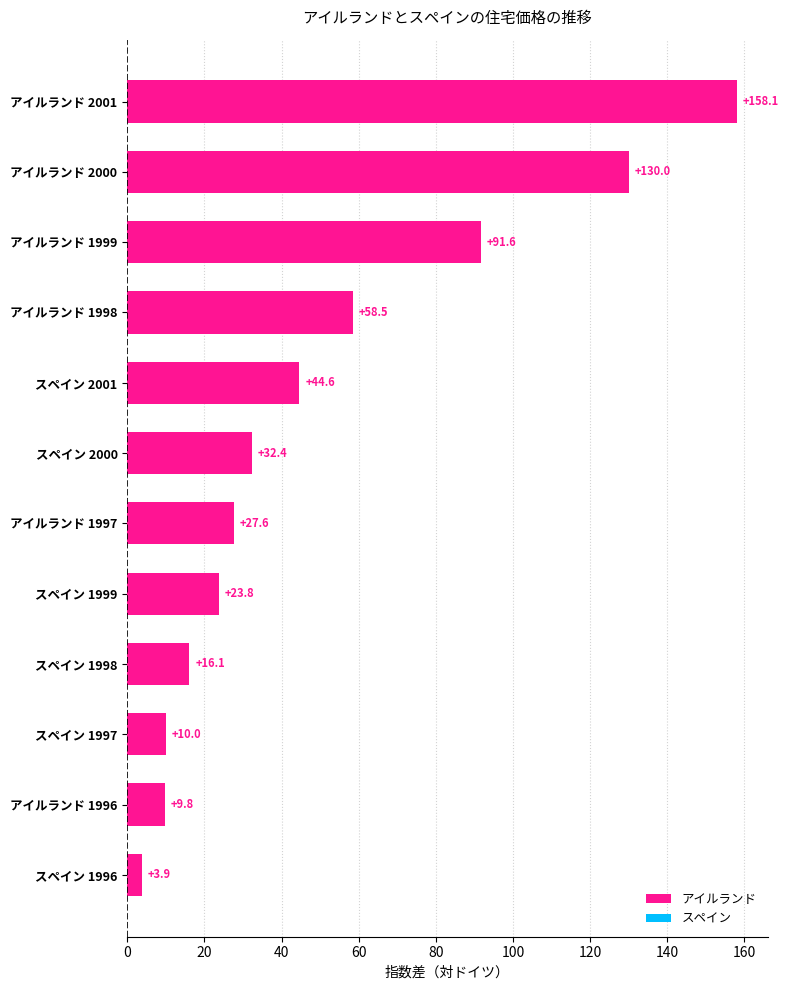

What is the change in value from スペイン 1997 to スペイン 2000?

+22.4